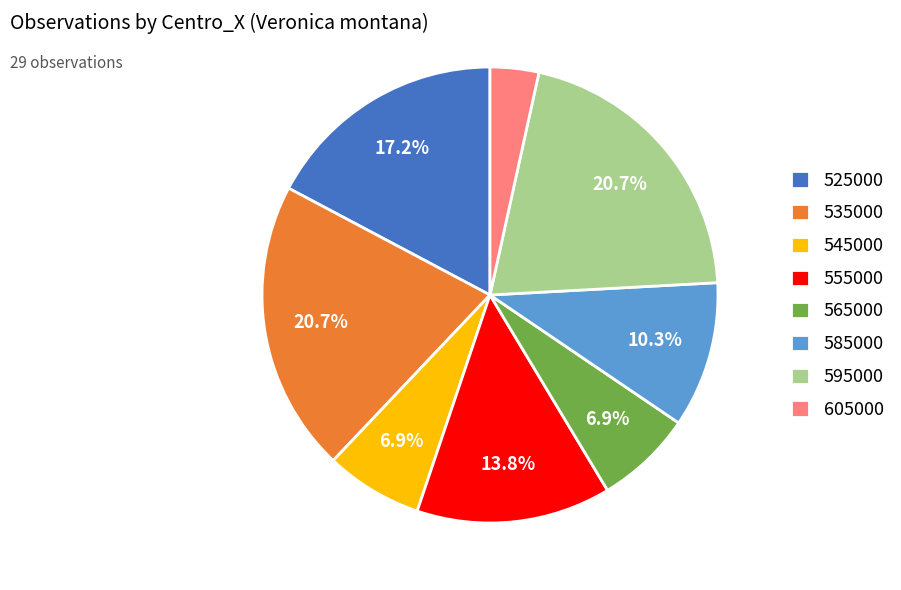

Which category has the smallest portion of the pie?

605000